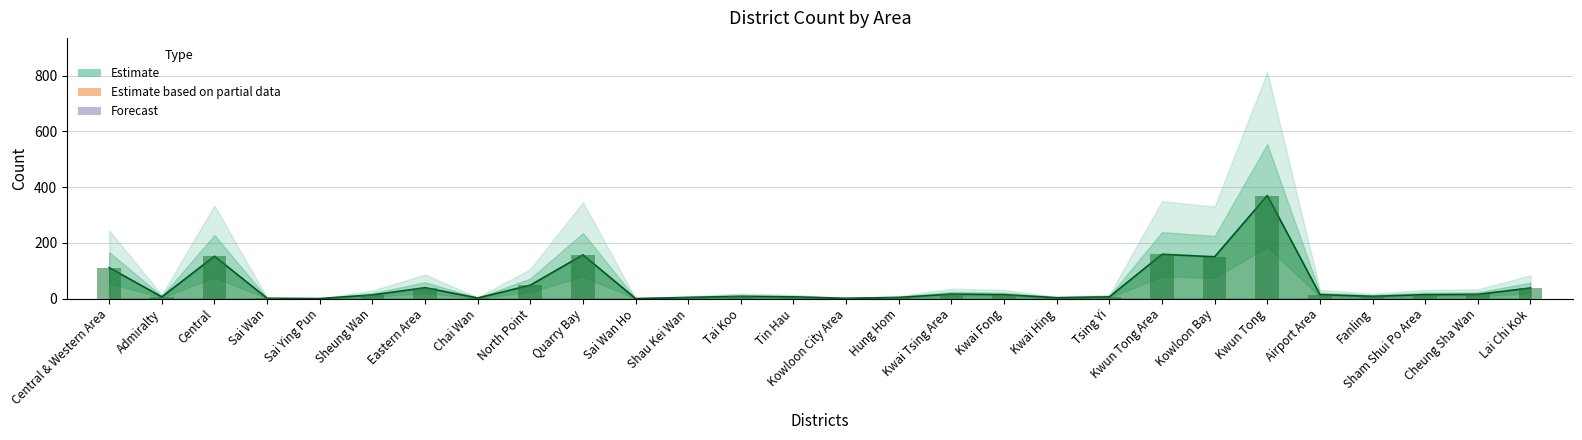

Is it true that the value at Fanling is 5?

False